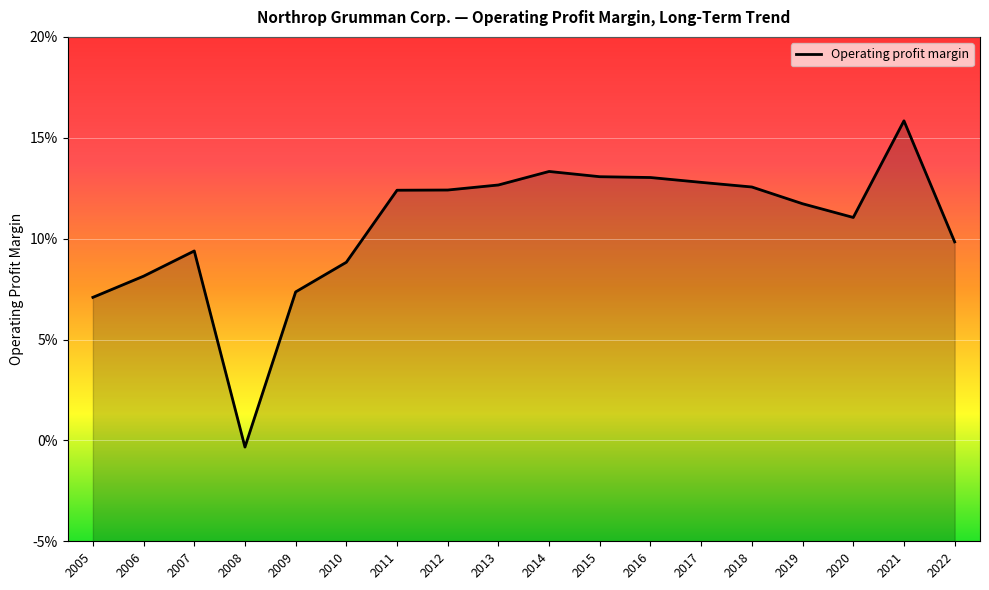

What is the average value?

0.1